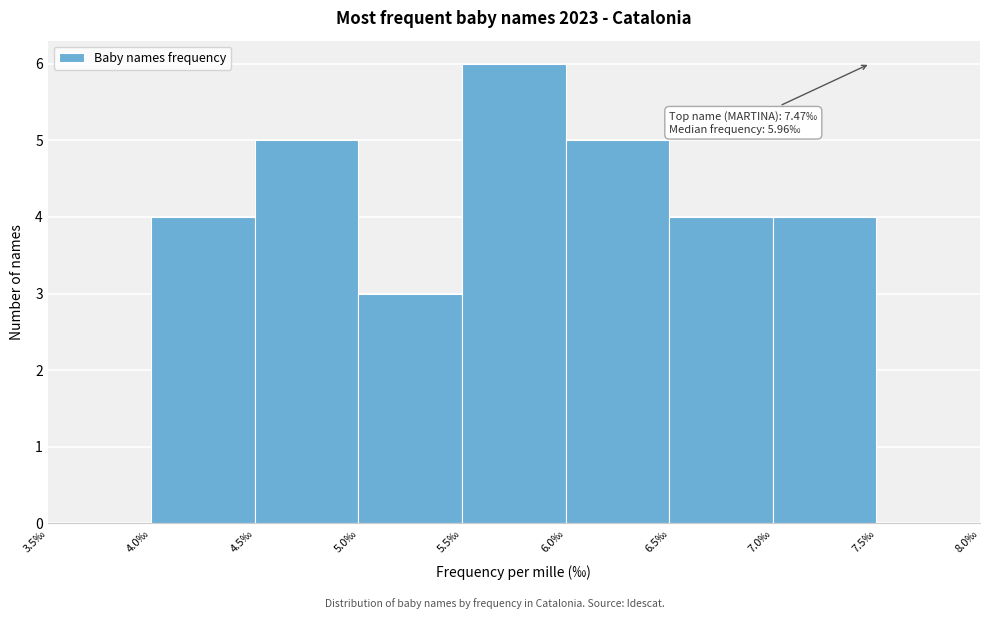

Which range on the x-axis has the tallest bar?

5.5 to 6.0